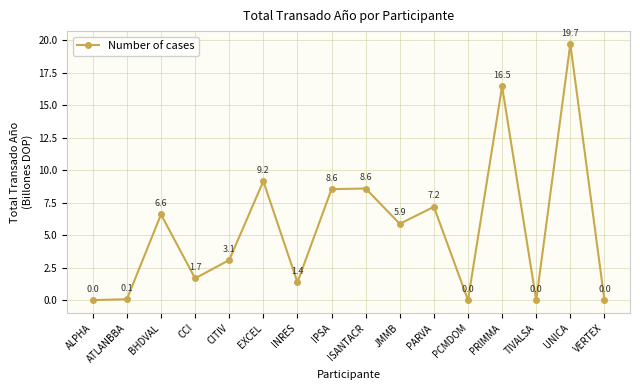

The value at PARVA is 12.2. True or false?

False